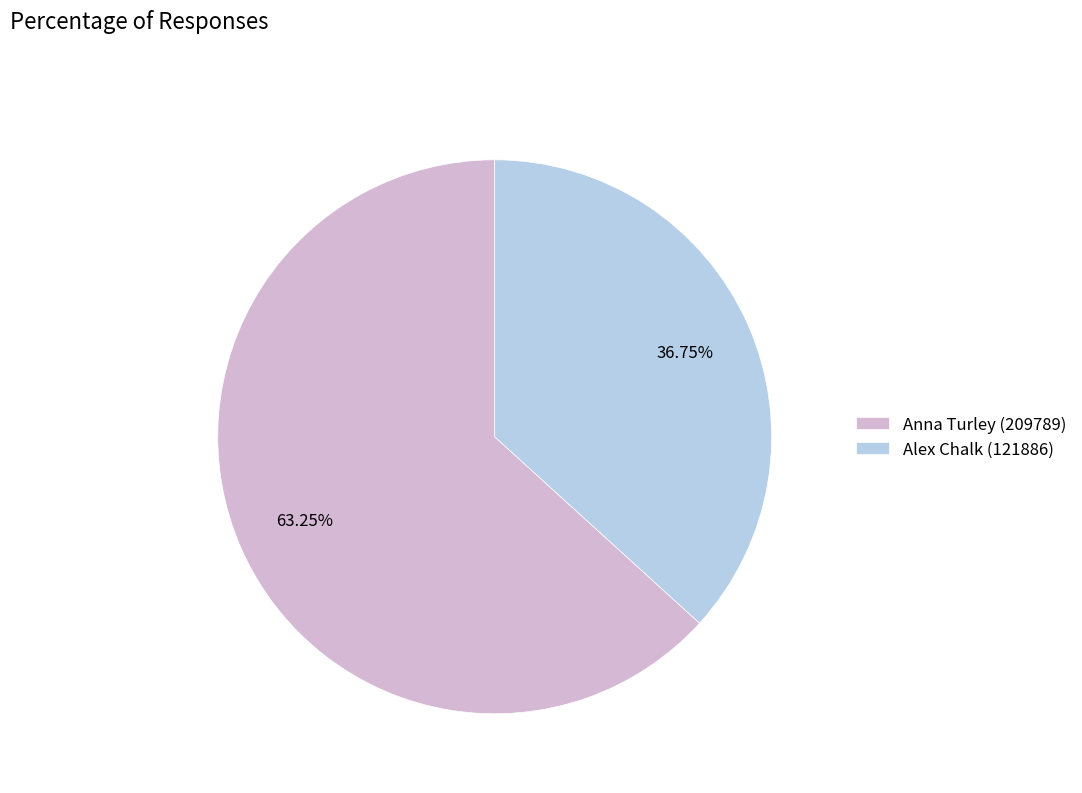

Is the sum of Alex Chalk (121886) and Anna Turley (209789) greater than half?

Yes